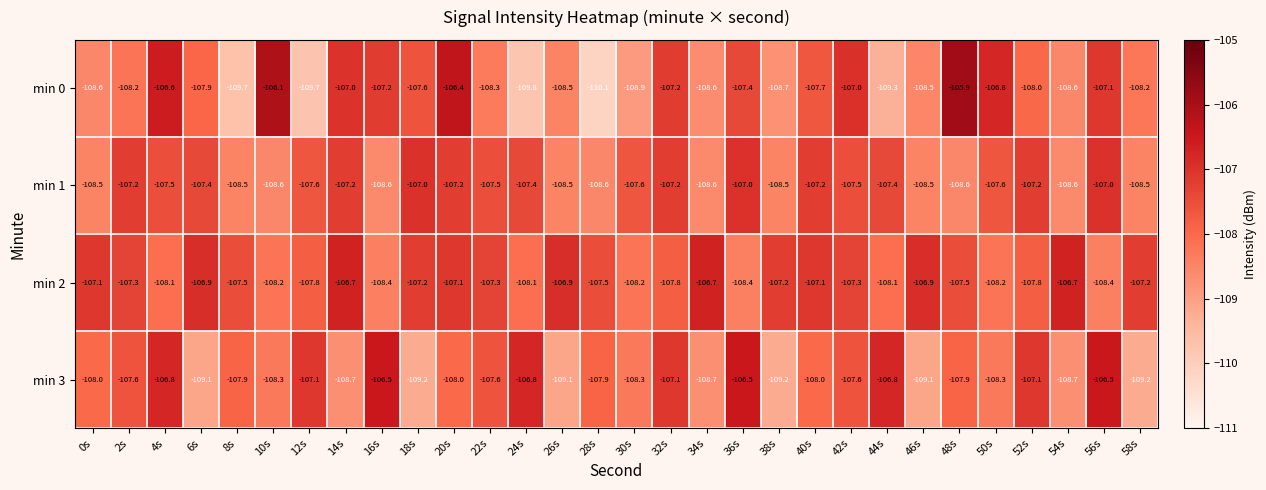

Where does the min 3 series first go above -107?

4s